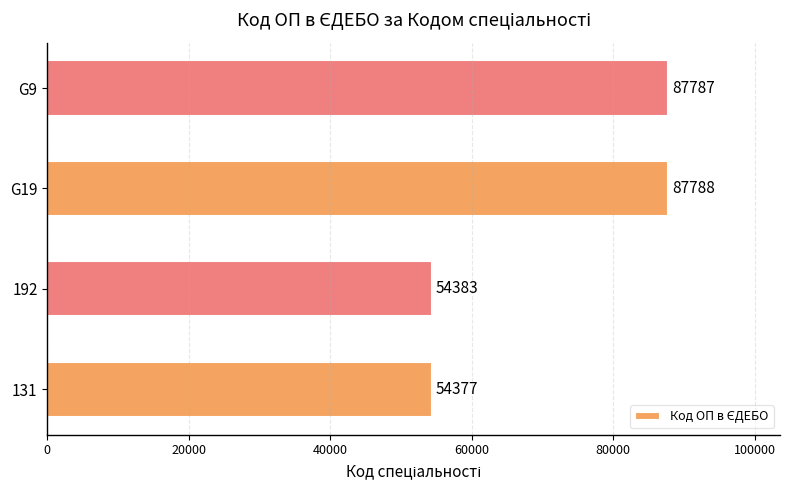

What is the sum of all values?

284335